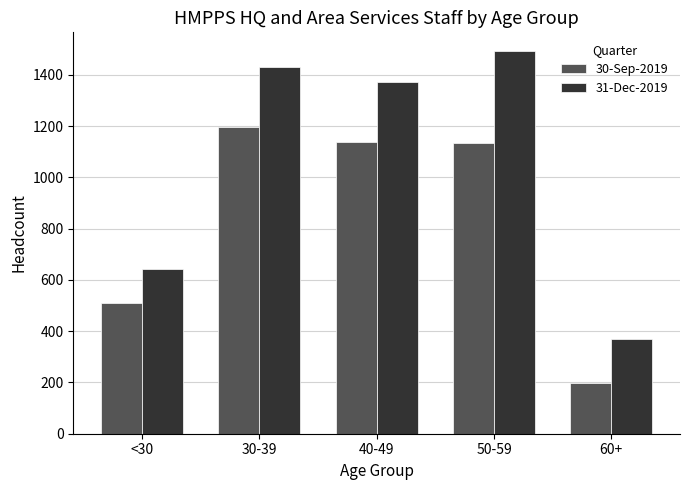

True or false: 31-Dec-2019 has a value of 1491 at 50-59.

True